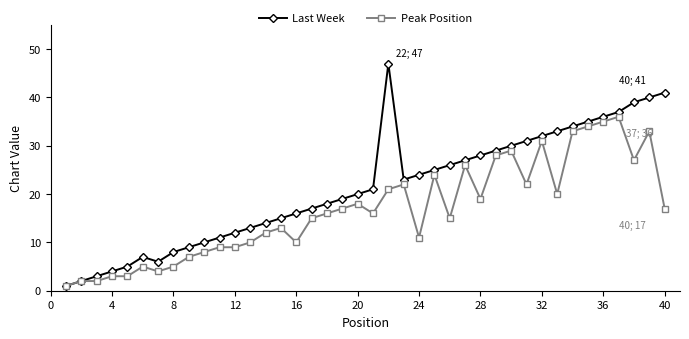

Which series has the widest spread of values?

Last Week